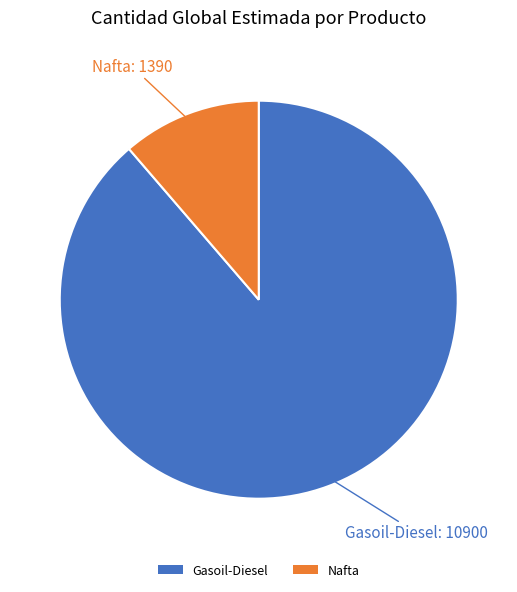

Between Nafta and Gasoil-Diesel, which is larger?

Gasoil-Diesel